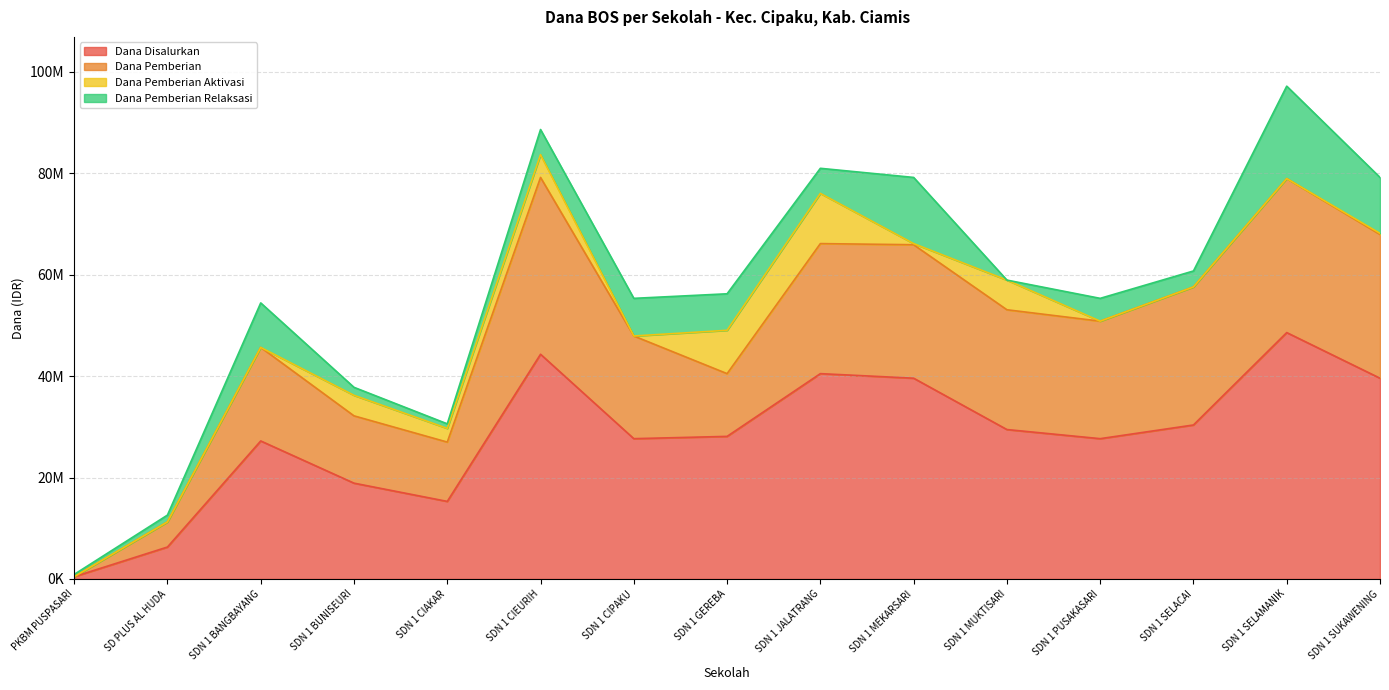

The Dana Disalurkan series shows 18900000 at SDN 1 BUNISEURI. True or false?

True